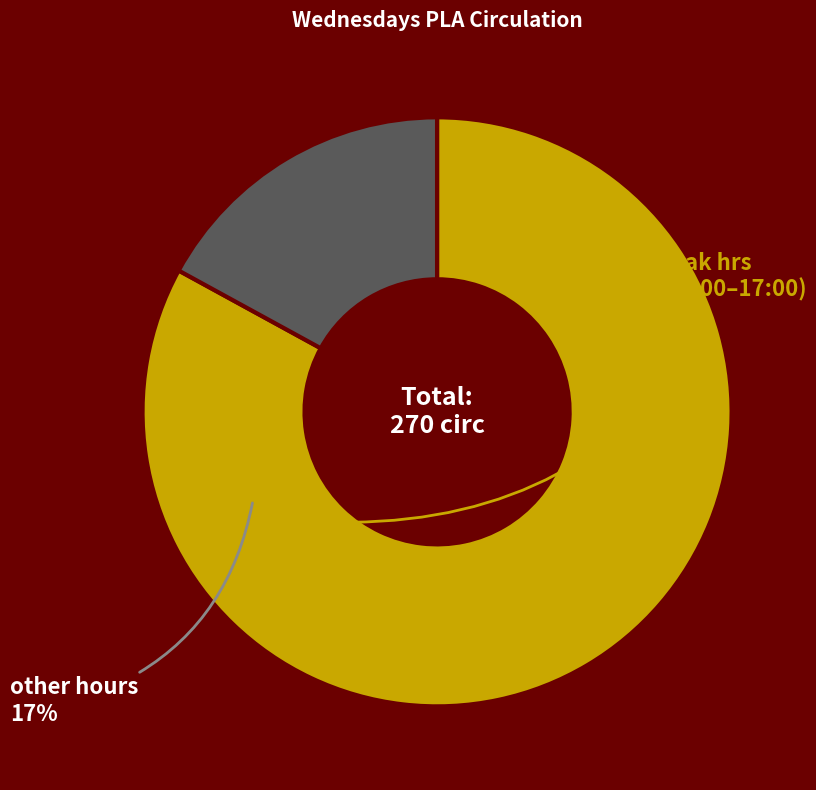

Which has a higher value, peak hrs (10:00–17:00) or other hours?

peak hrs (10:00–17:00)